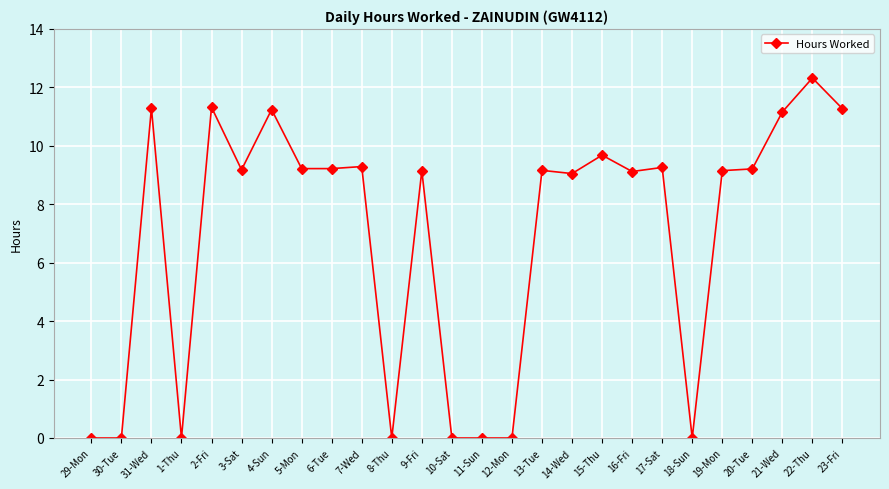

True or false: there are more than 2 points higher than both neighbors.

True